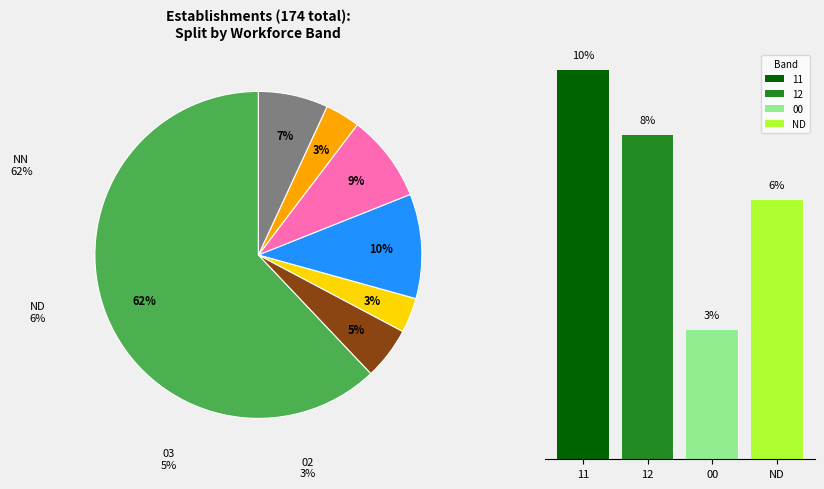

To the nearest percent, what portion does 03 represent?

5%